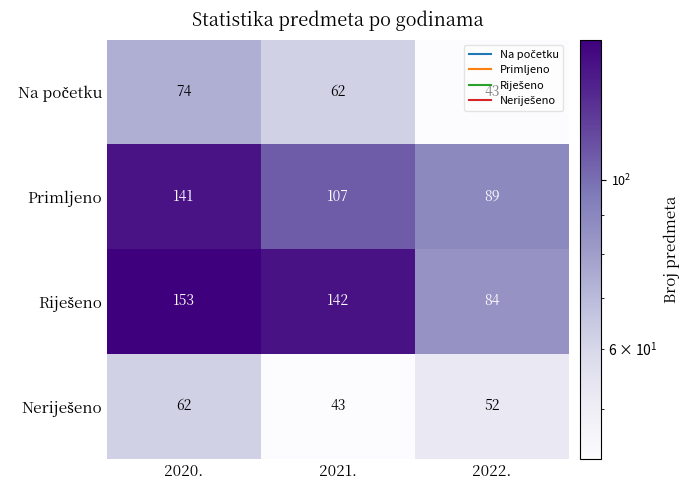

What is the difference between the maximum and minimum values in the Primljeno series?

52